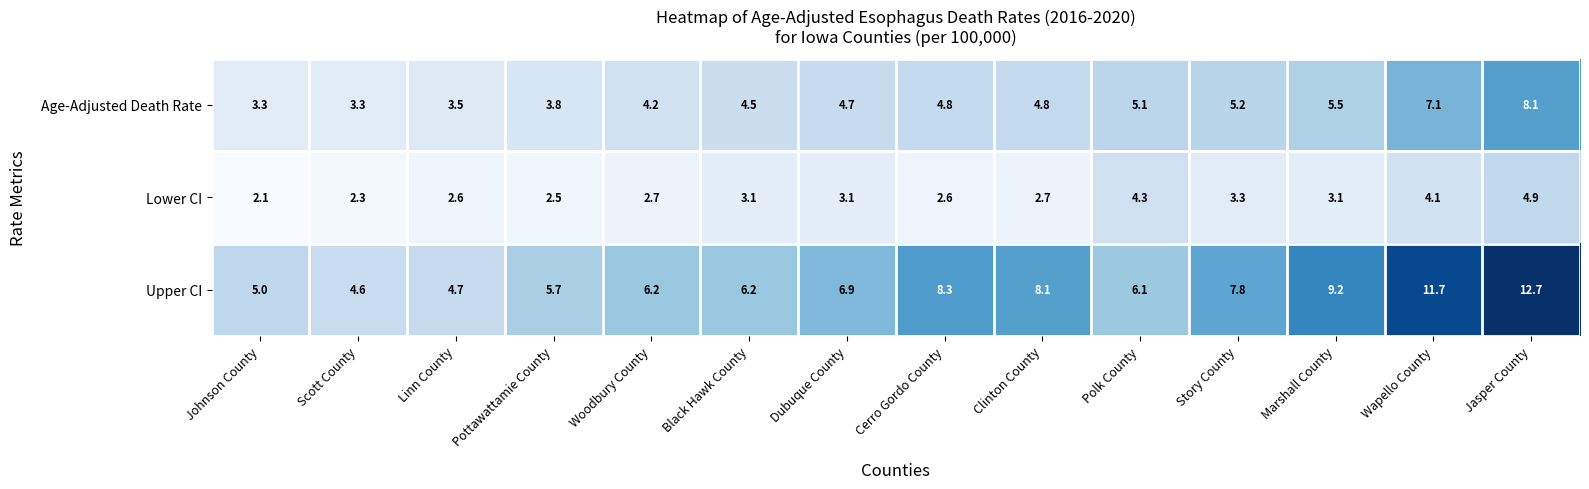

What is the spread (max minus min) of values at Scott County?

2.3